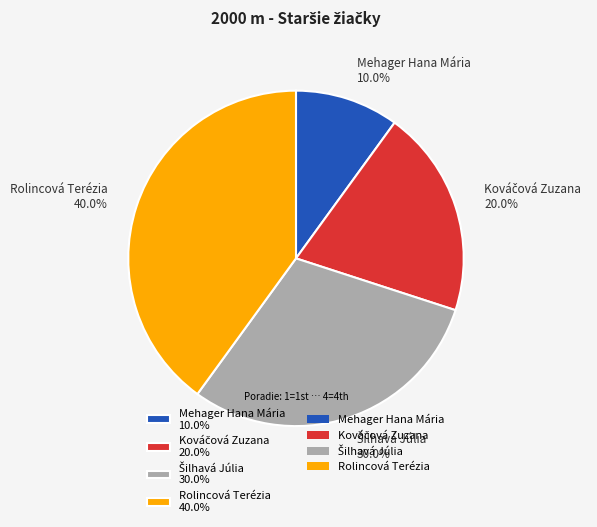

Does any single category account for the majority?

No